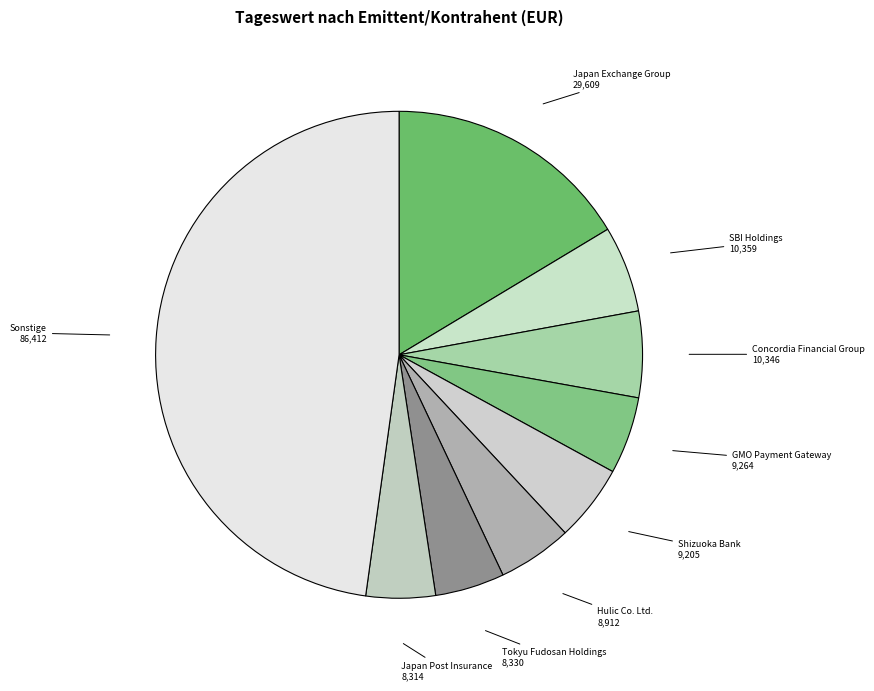

True or false: Shizuoka Bank accounts for 18% of the total.

False